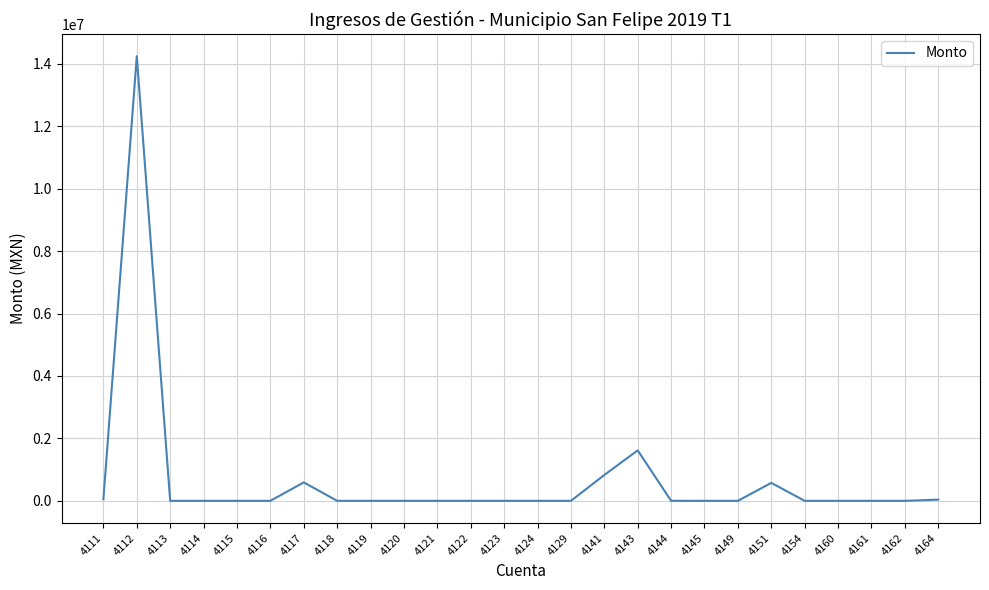

At which category does the data reach its first local peak?

4112